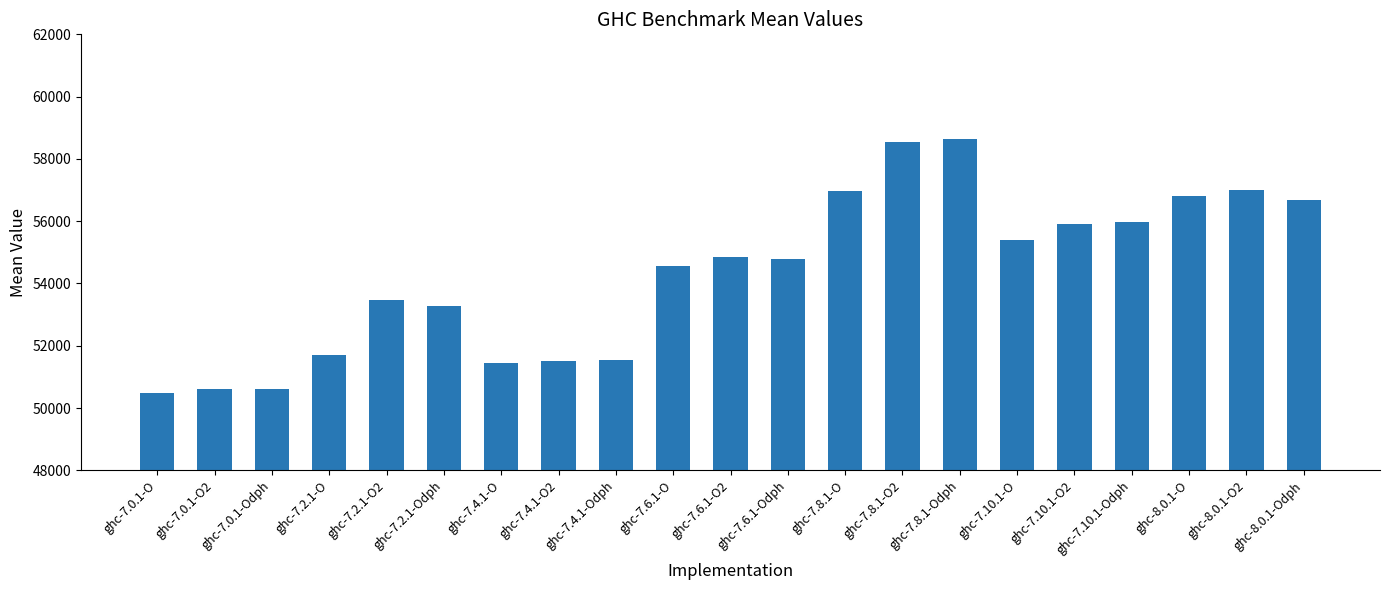

What is the greatest value displayed?

58639.0